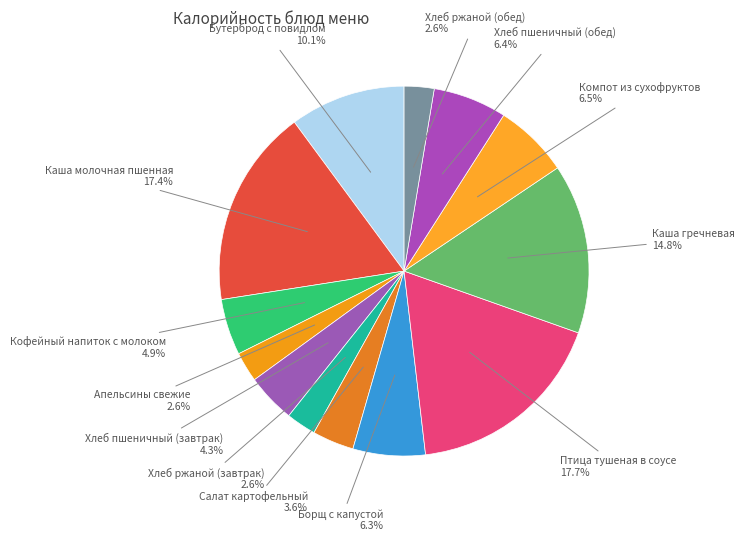

How many segments does this pie chart have?

13